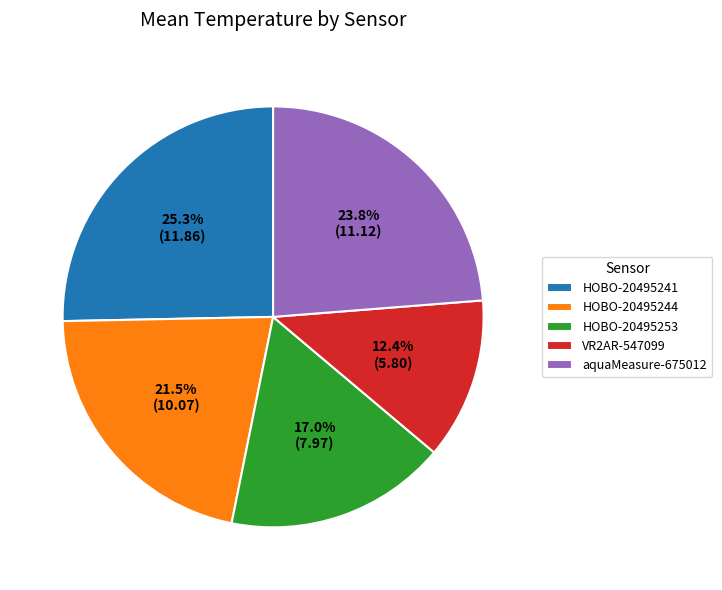

Is VR2AR-547099 the majority of the pie?

No